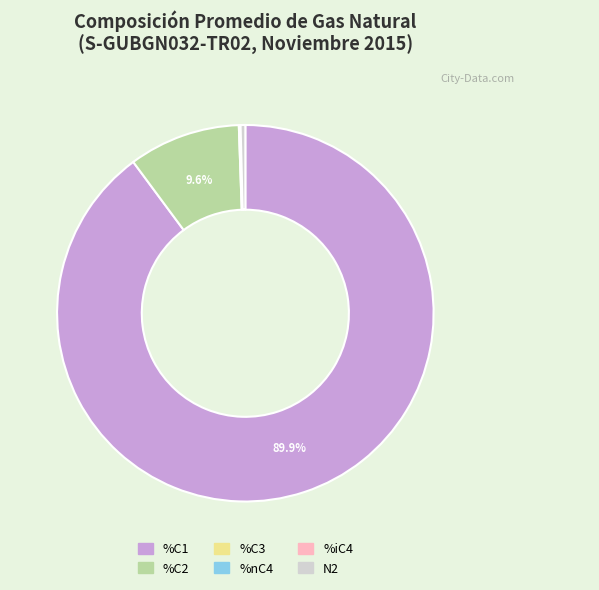

Which category has the biggest portion of the pie?

%C1